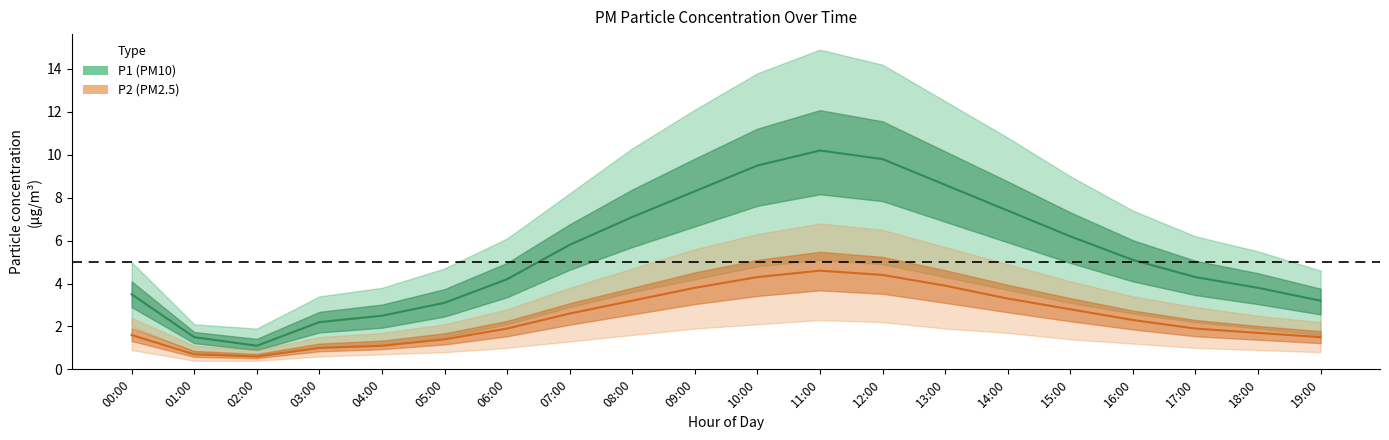

At 16:00, list the series in order from smallest to largest.

P2 (PM2.5), P1 (PM10)